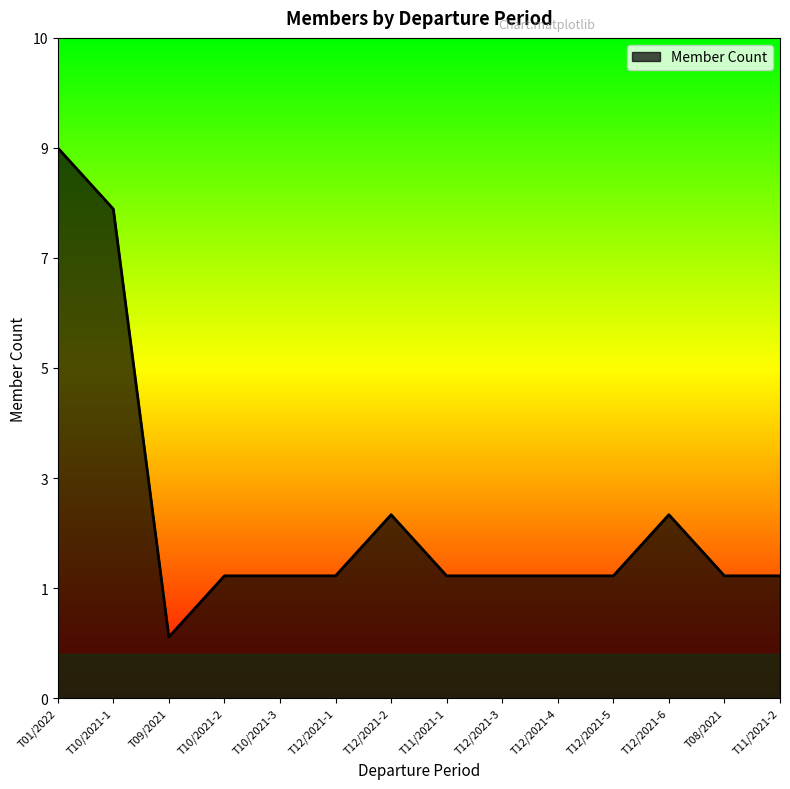

Does the chart have visible grid lines?

No